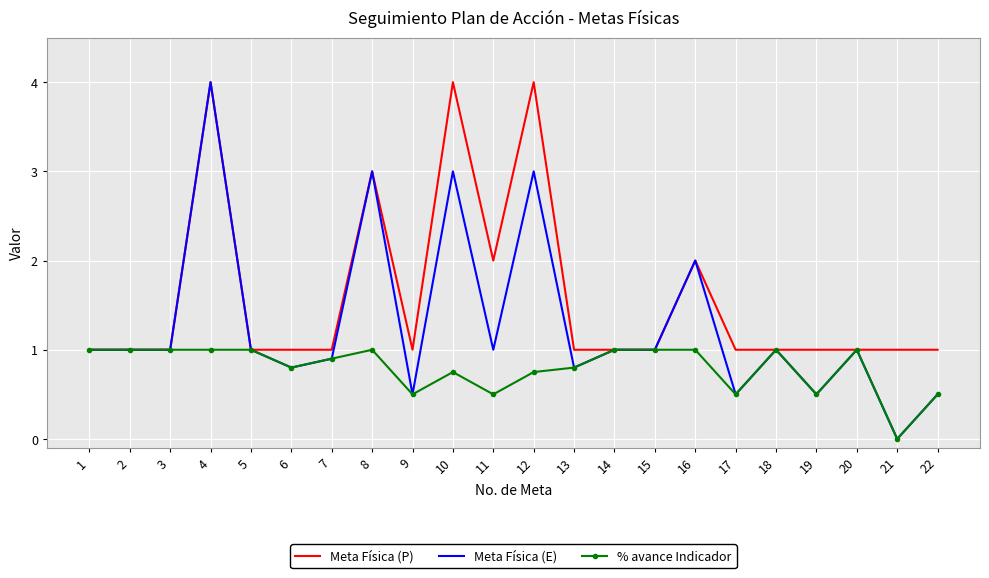

Which category has the highest value in the Meta Física (E) series?

4